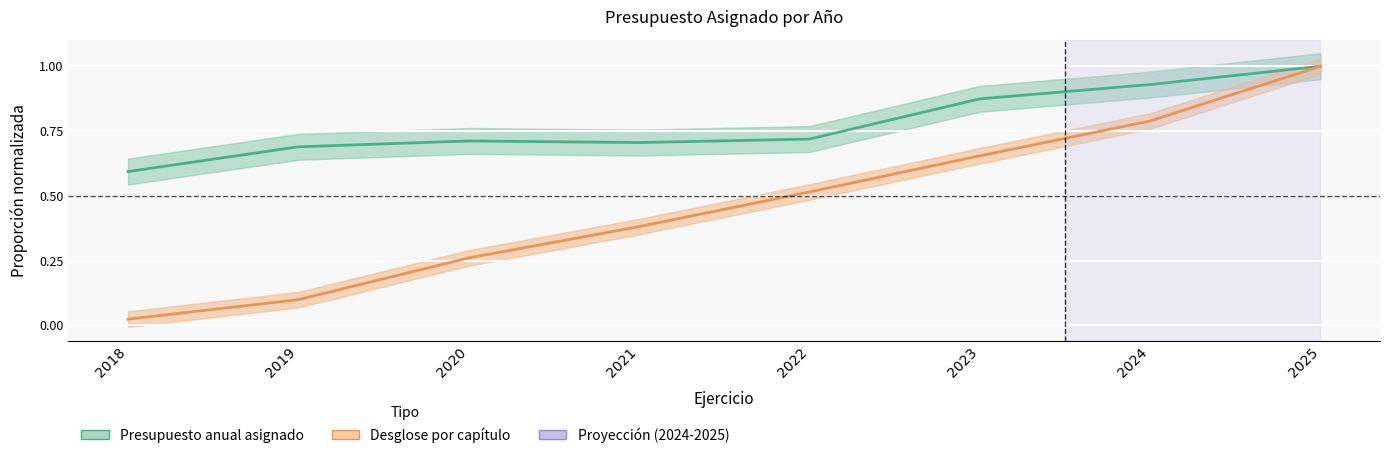

At which category is the sum across all series the highest?

2025